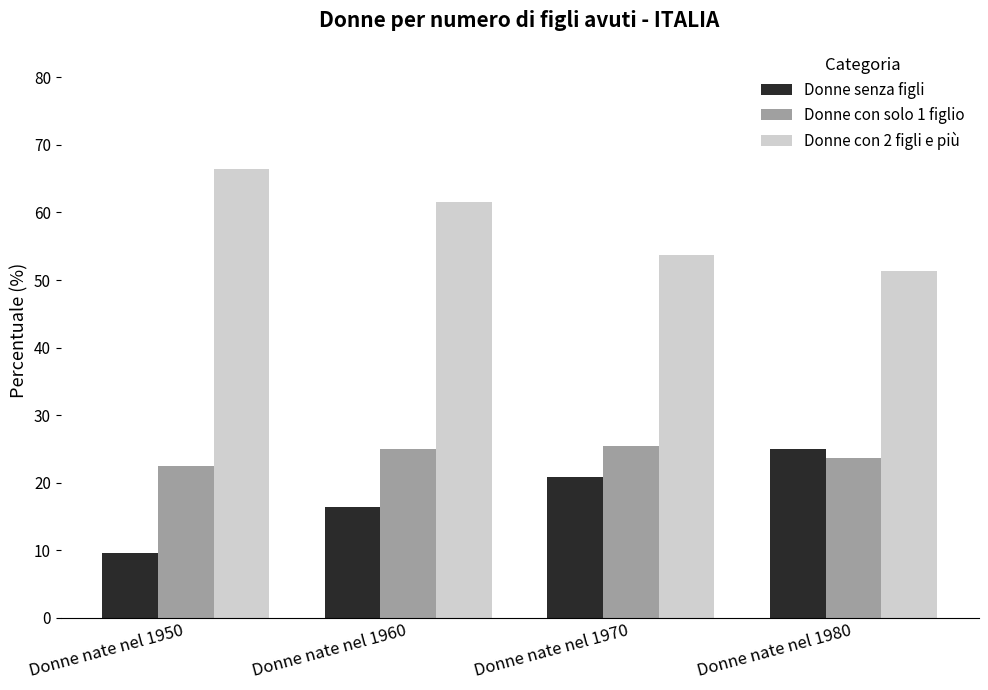

Reading left to right, what are all the values shown in this chart?

Donne senza figli: Donne nate nel 1950=9.5	Donne nate nel 1960=16.4	Donne nate nel 1970=20.9	Donne nate nel 1980=25.0
Donne con solo 1 figlio: Donne nate nel 1950=22.4	Donne nate nel 1960=25.0	Donne nate nel 1970=25.4	Donne nate nel 1980=23.6
Donne con 2 figli e più: Donne nate nel 1950=66.4	Donne nate nel 1960=61.5	Donne nate nel 1970=53.8	Donne nate nel 1980=51.3